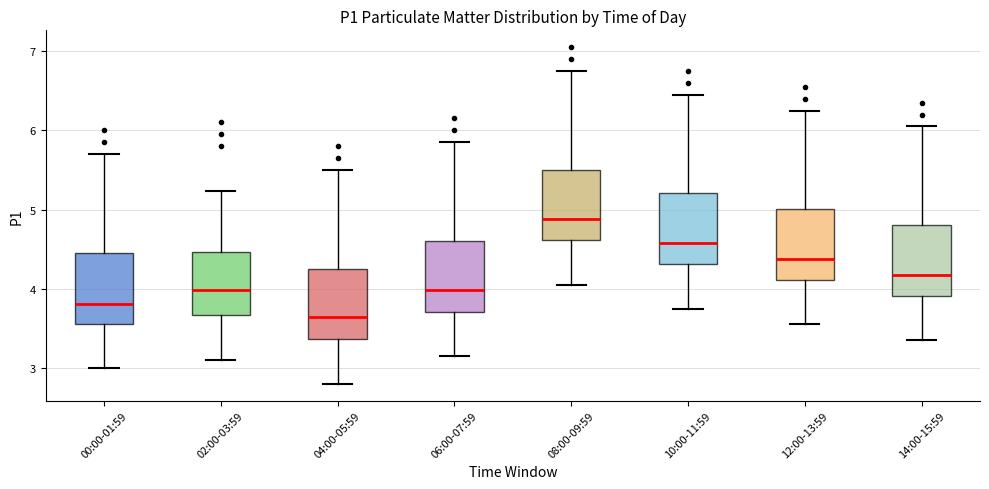

Where does the lower whisker of the box for 06:00-07:59 end on the y-axis? The values are not printed on the chart, so give them approximately, as read against the axis.

3.2